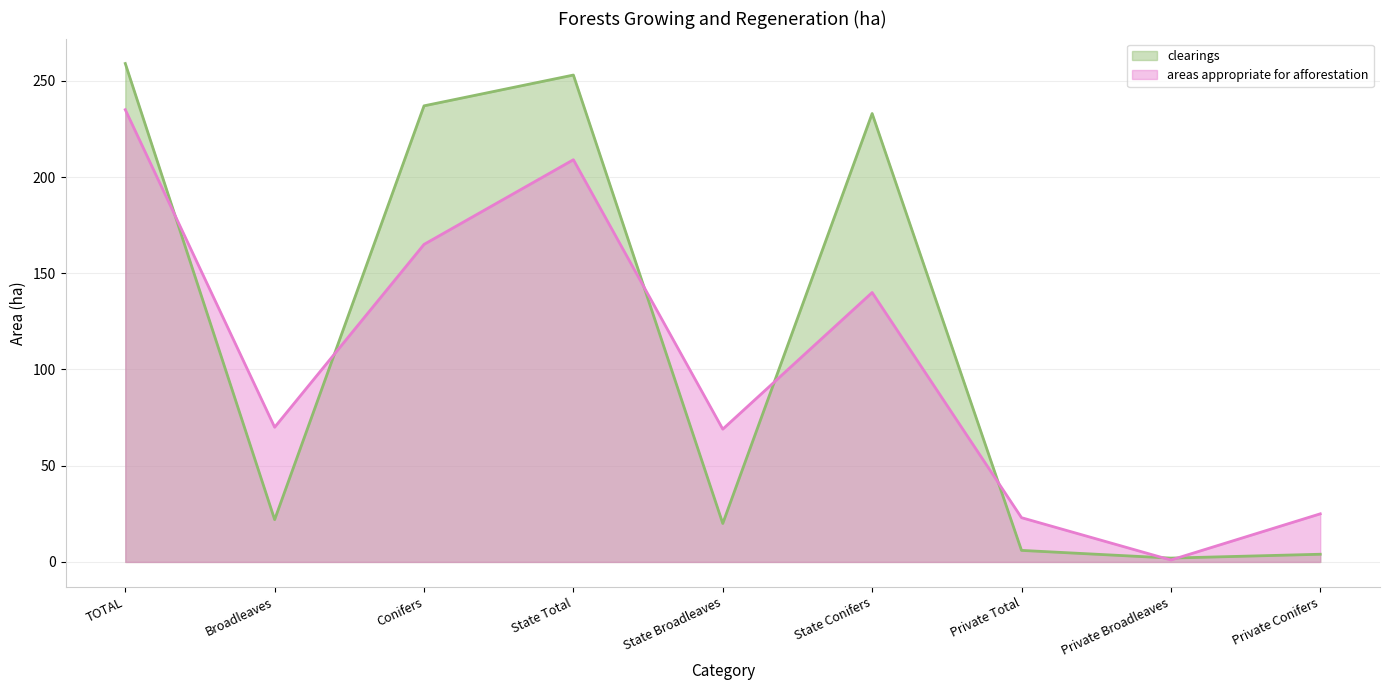

Is the value of clearings at Private Conifers greater than the value of areas appropriate for afforestation at Private Conifers?

No